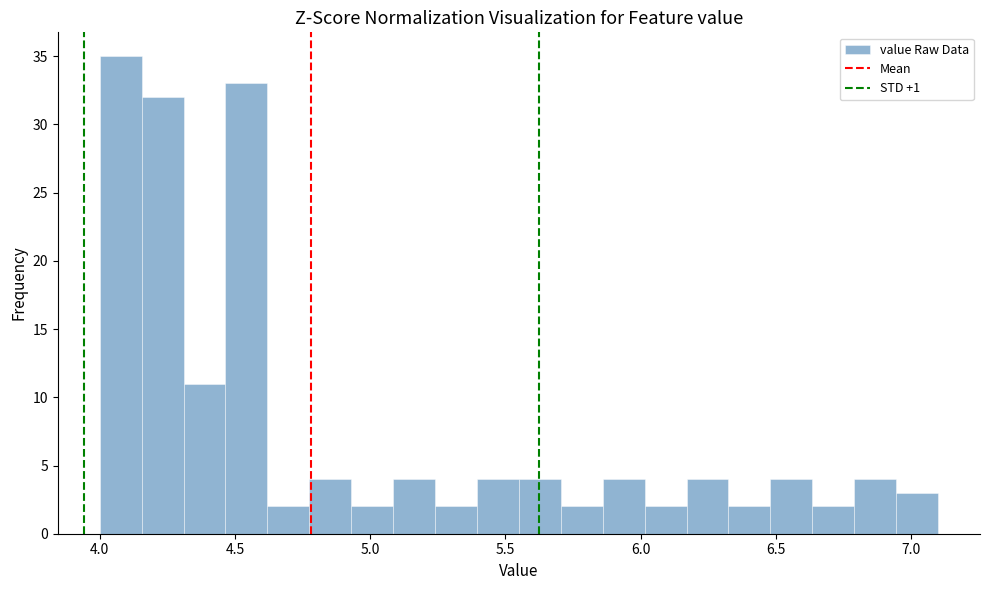

Around what value on the x-axis is the tallest bar? Give the approximate position of its centre, as read against the axis.

4.10